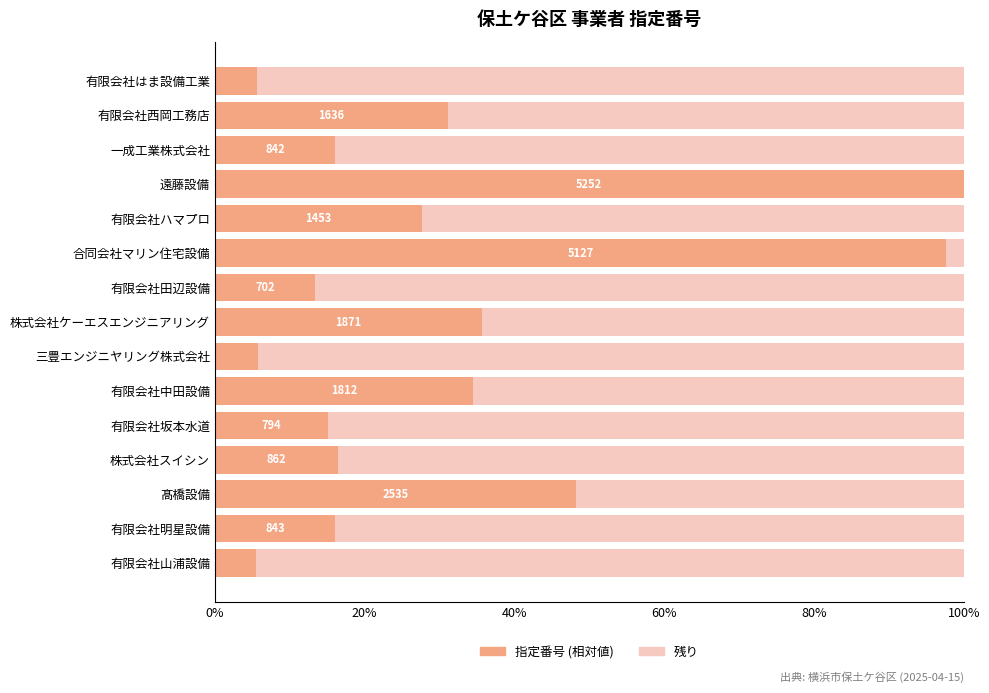

Which category has the highest value in the 指定番号 (相対値) series?

遠藤設備